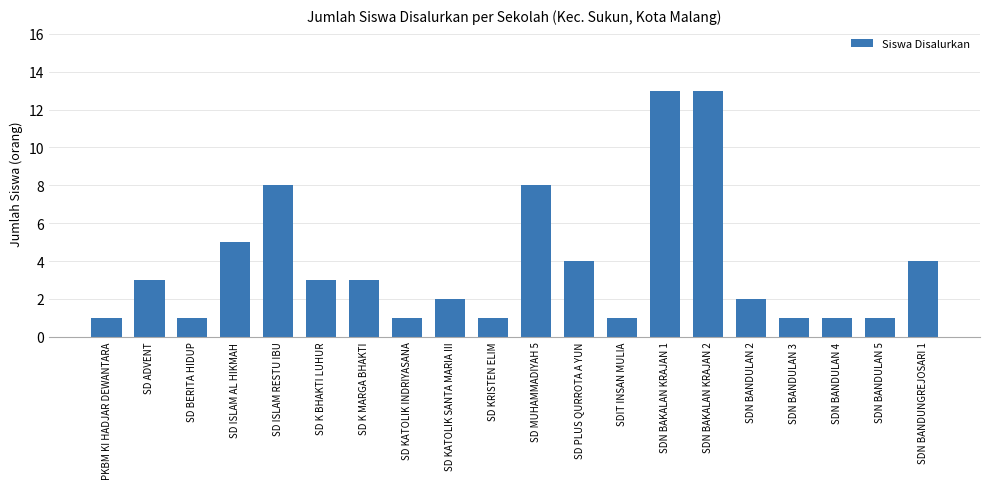

What is the sum of the values at SD ISLAM RESTU IBU and SDN BANDULAN 4?

9